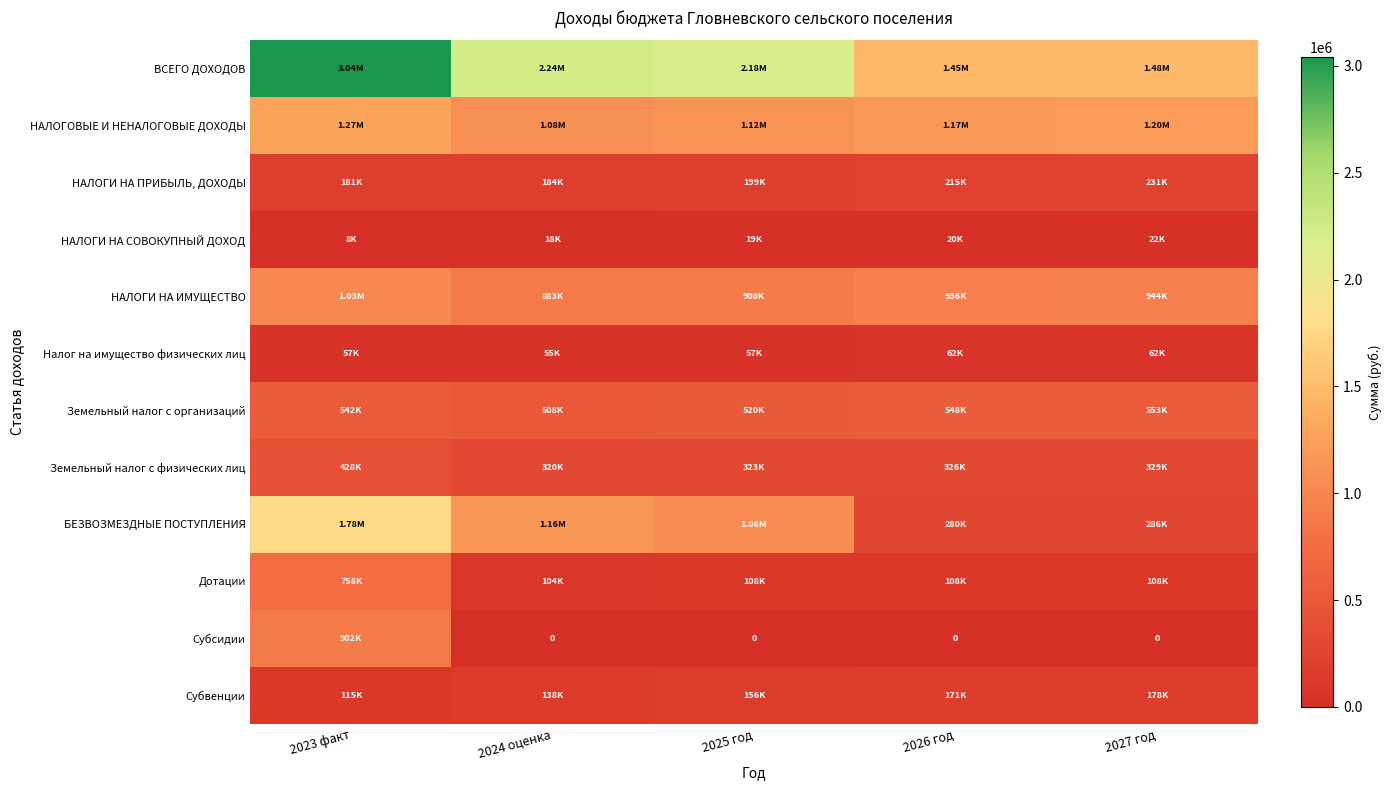

Which series has the largest total across all categories?

ВСЕГО ДОХОДОВ